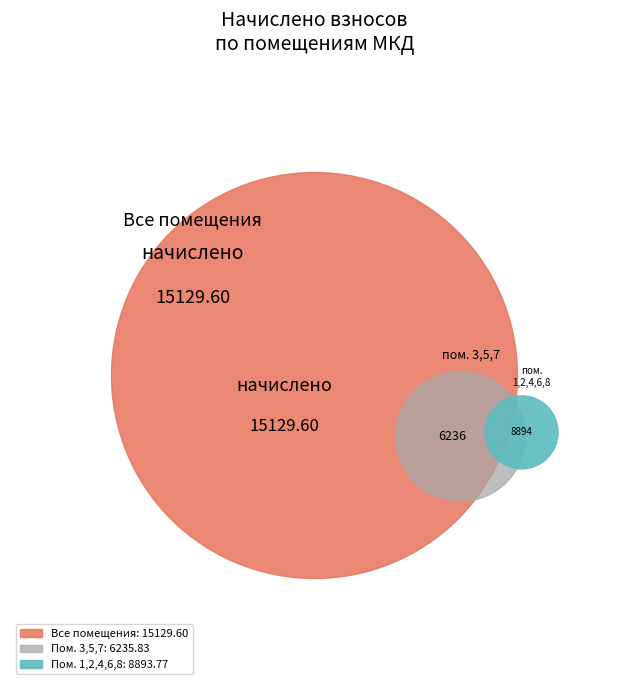

Between 2 and 1, which is larger?

1